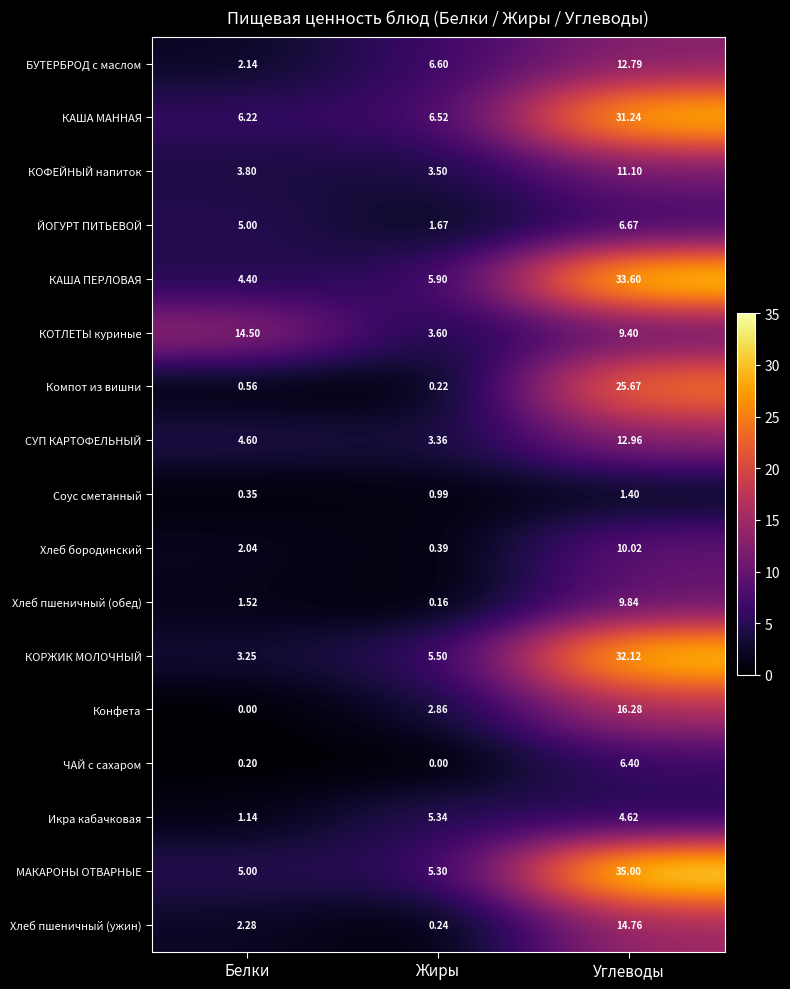

Which category has the lowest value in the БУТЕРБРОД с маслом series?

Белки